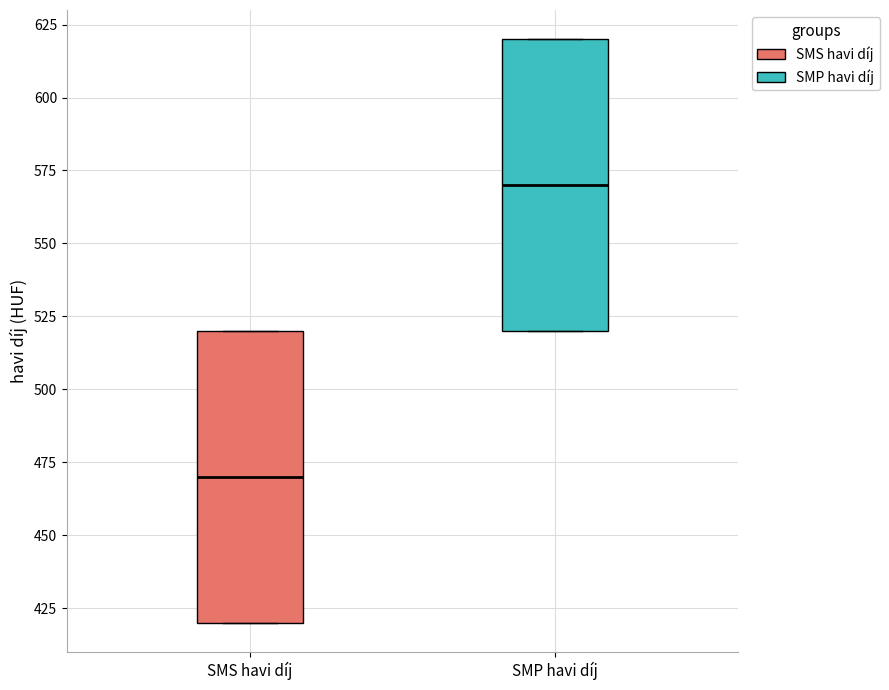

Reading left to right, read every box against the y-axis: the position of its median line, the range the box covers, and the ends of its whiskers. The values are not printed on the chart, so give them approximately, as read against the axis.

SMS havi díj: median 470, box 420 to 520, whiskers 420 to 520
SMP havi díj: median 570, box 520 to 620, whiskers 520 to 620